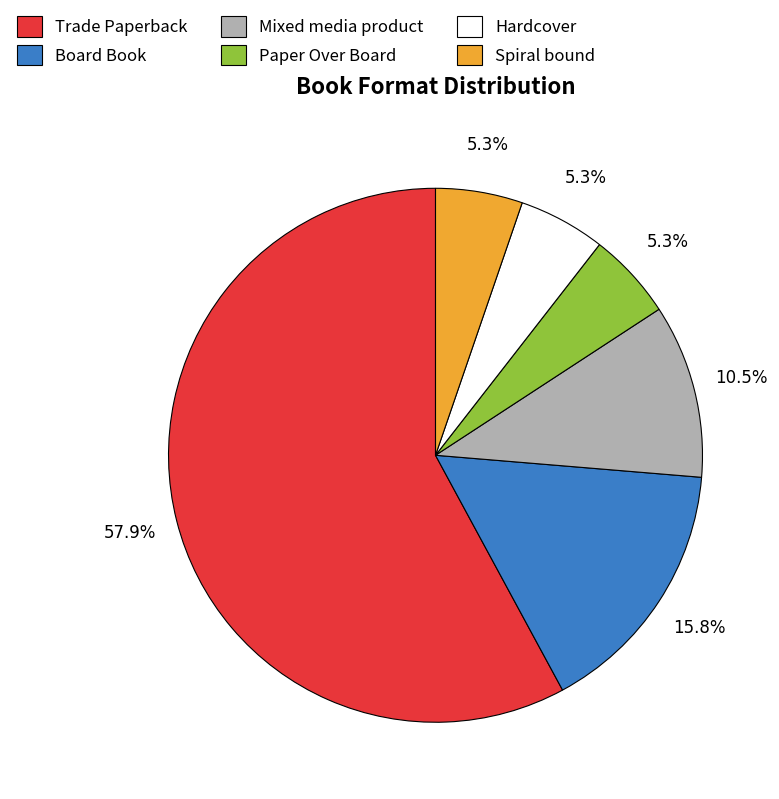

What percentage do Mixed media product and Hardcover together represent?

15.8%